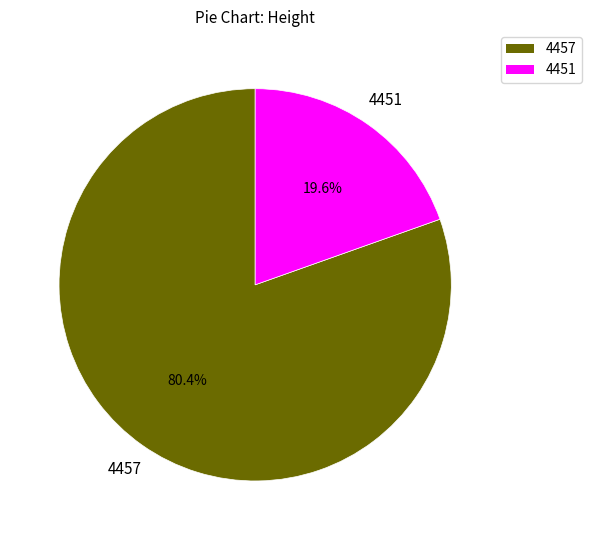

To the nearest percent, what percentage of the pie is 4457?

80%